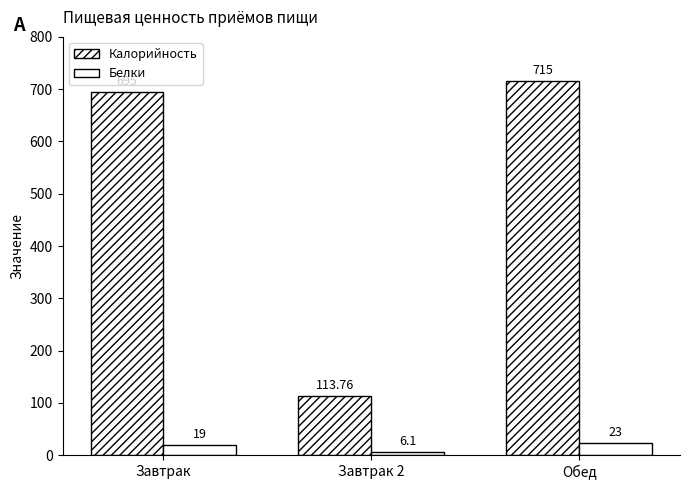

At how many categories does at least one series exceed 403?

2